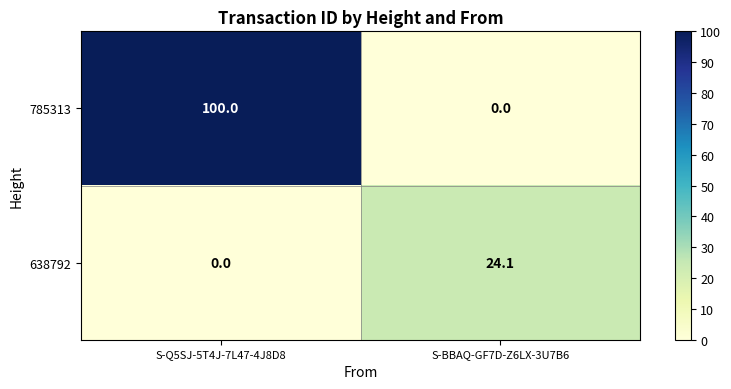

Which series changed the most between S-Q5SJ-5T4J-7L47-4J8D8 and S-BBAQ-GF7D-Z6LX-3U7B6?

785313